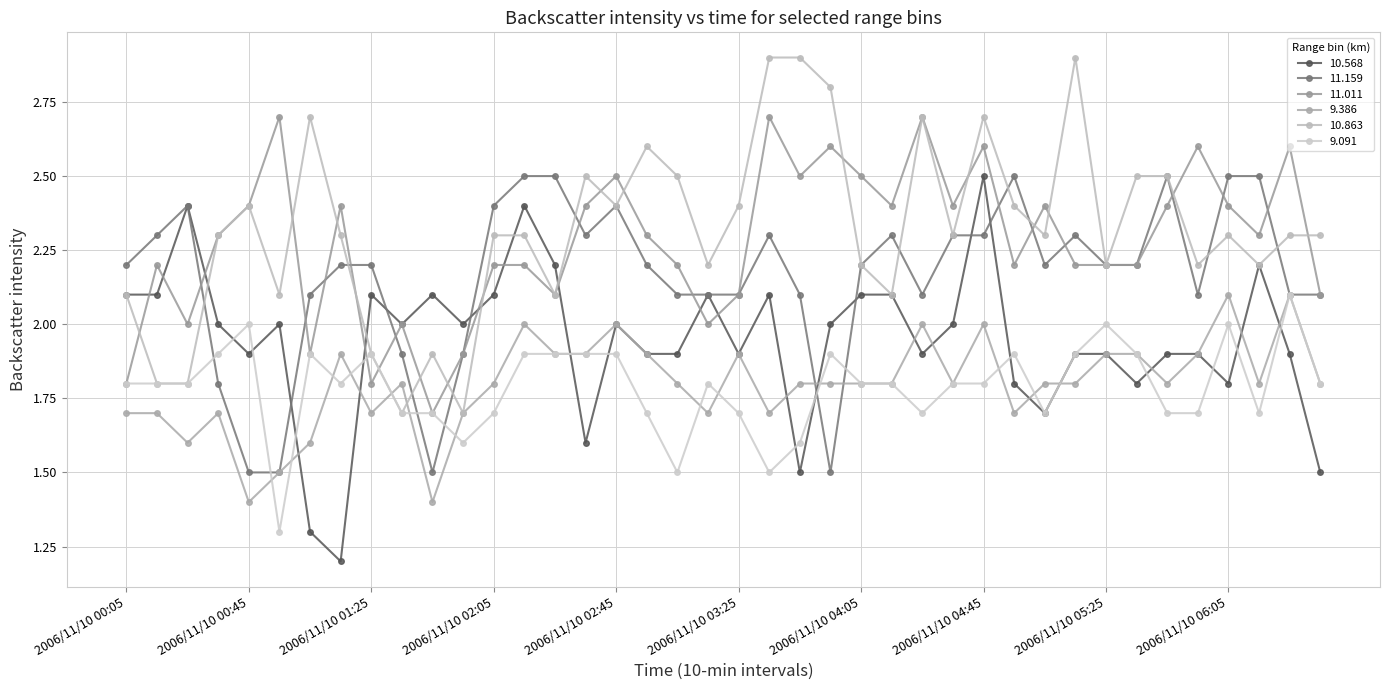

How many data points does each series have?

40